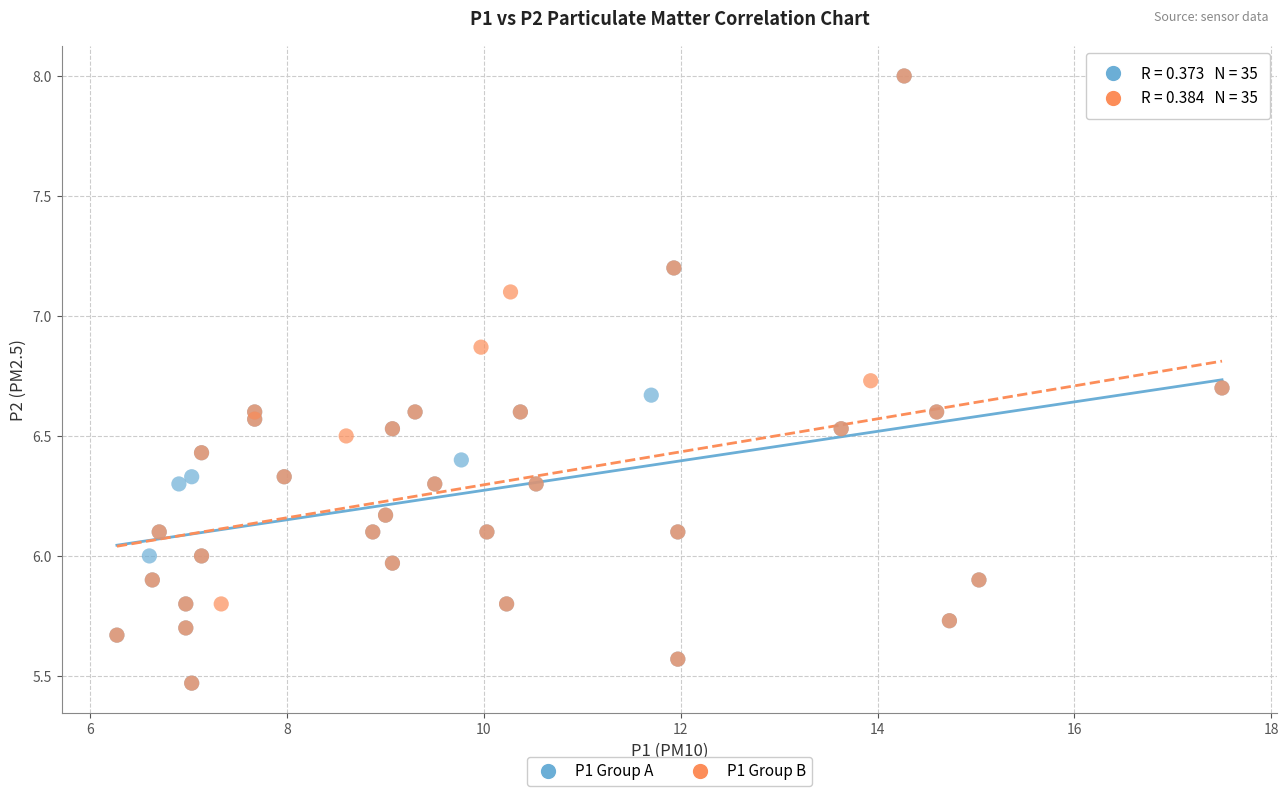

What are all the series names shown in the legend?

P1 Group A, P1 Group B